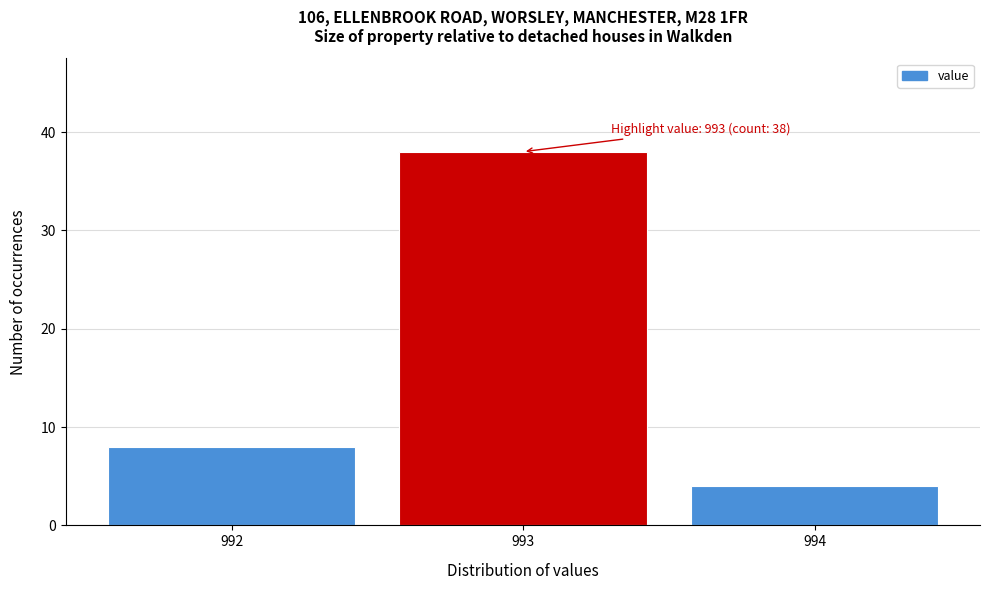

Which range on the x-axis has the tallest bar?

992.5 to 993.5